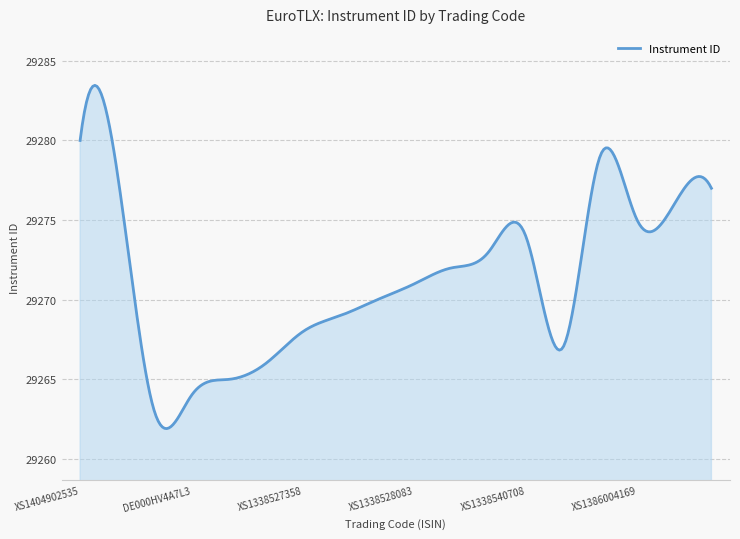

What is the sum of all values?

8781368.0